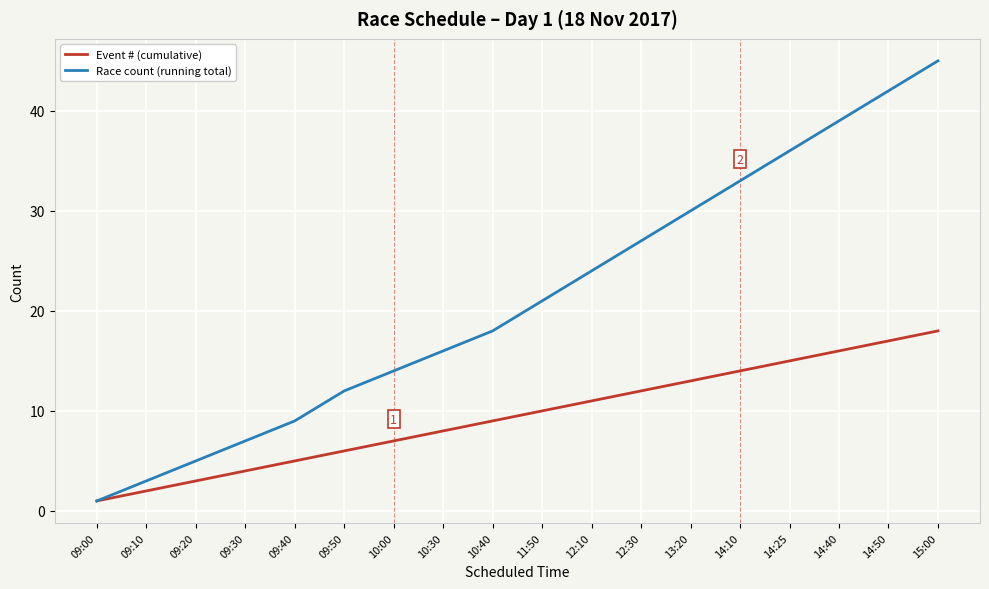

At which category is the sum across all series the highest?

15:00